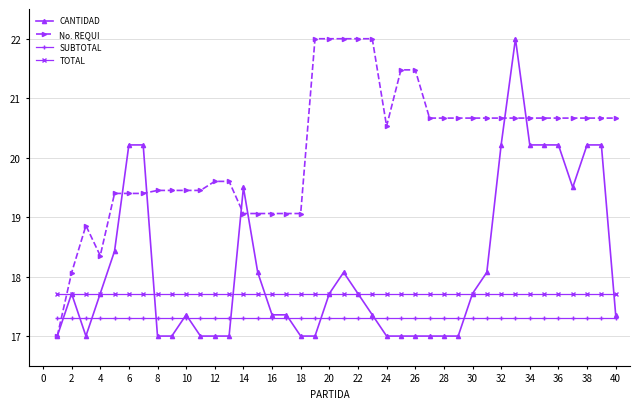

What is the value of the TOTAL point at the 29th from the left?

17.7